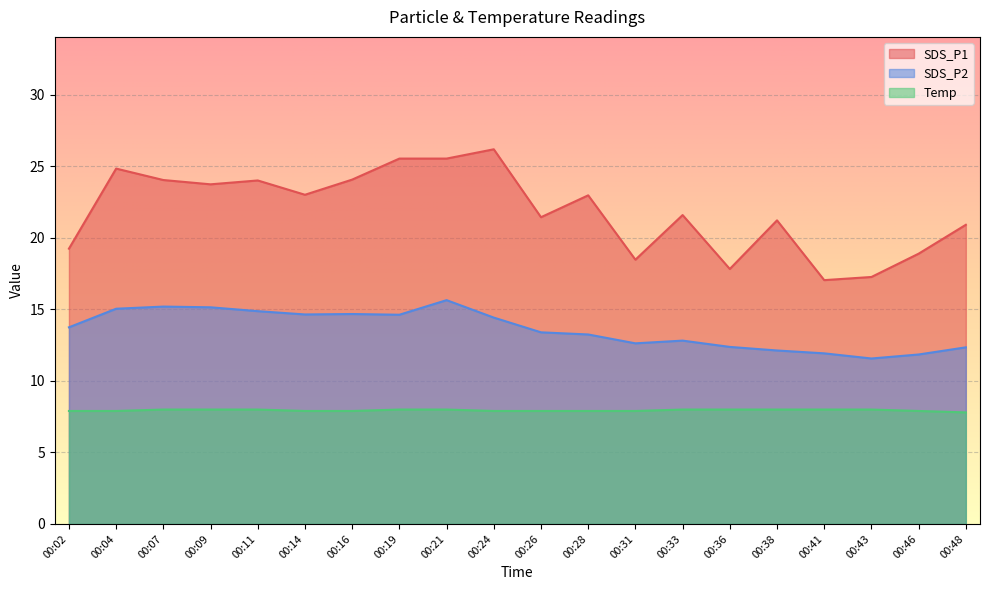

Which has a higher value, 00:46 or 00:38?

00:38